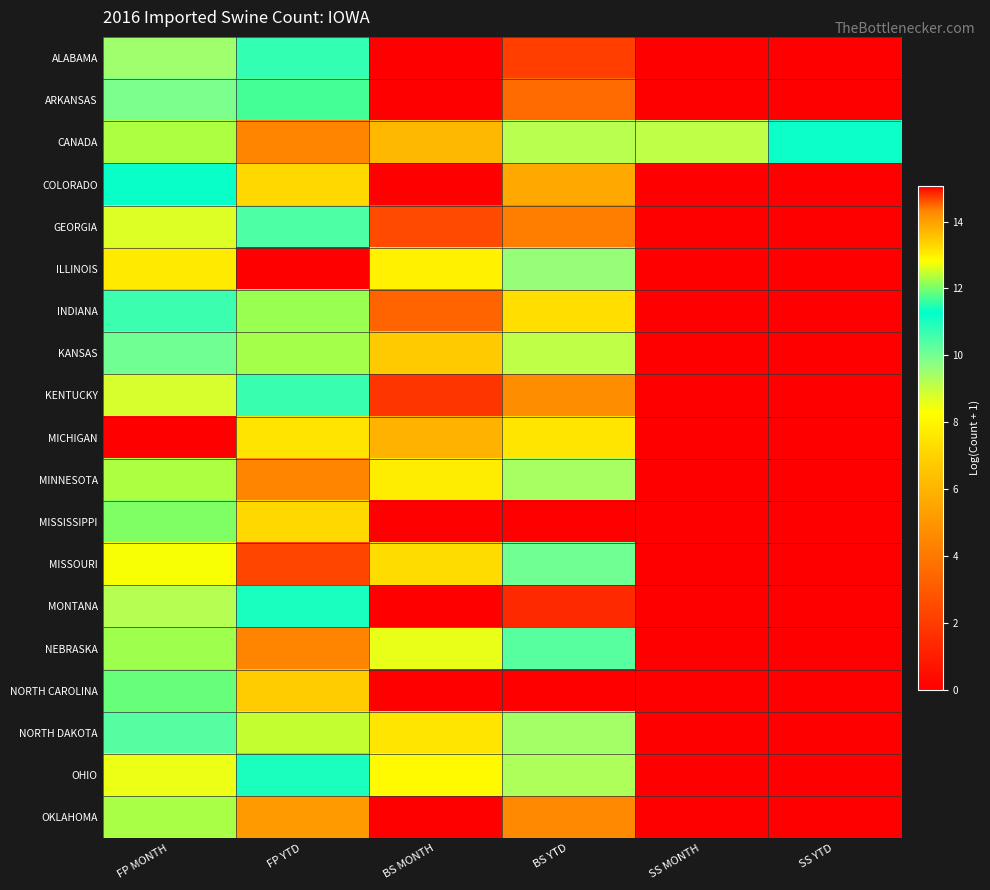

At which category is the sum across all series the highest?

FP YTD